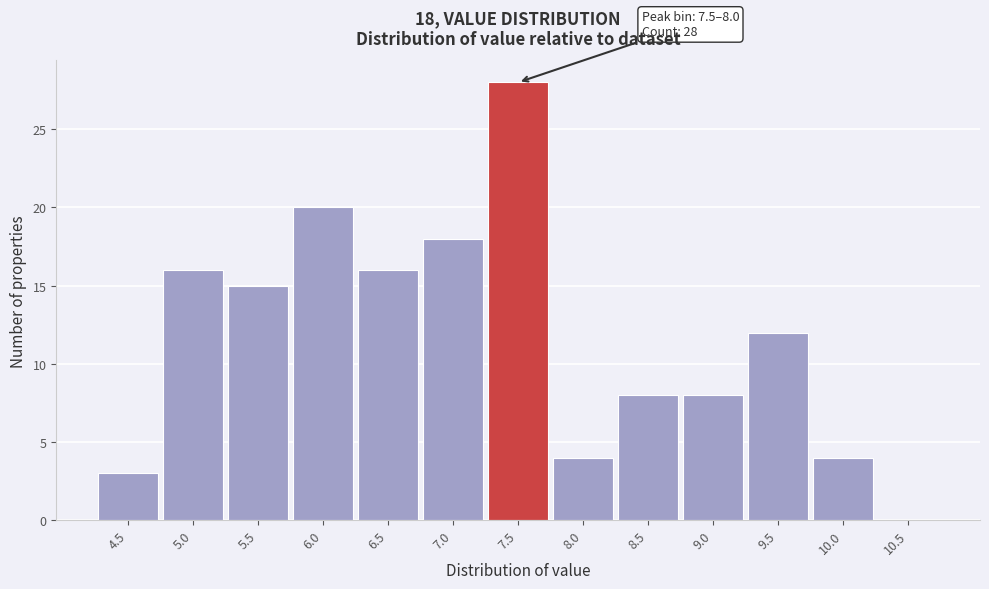

Reading right to left, extract all data points from this chart.

10.5=0	10.0=4	9.5=12	9.0=8	8.5=8	8.0=4	7.5=28	7.0=18	6.5=16	6.0=20	5.5=15	5.0=16	4.5=3